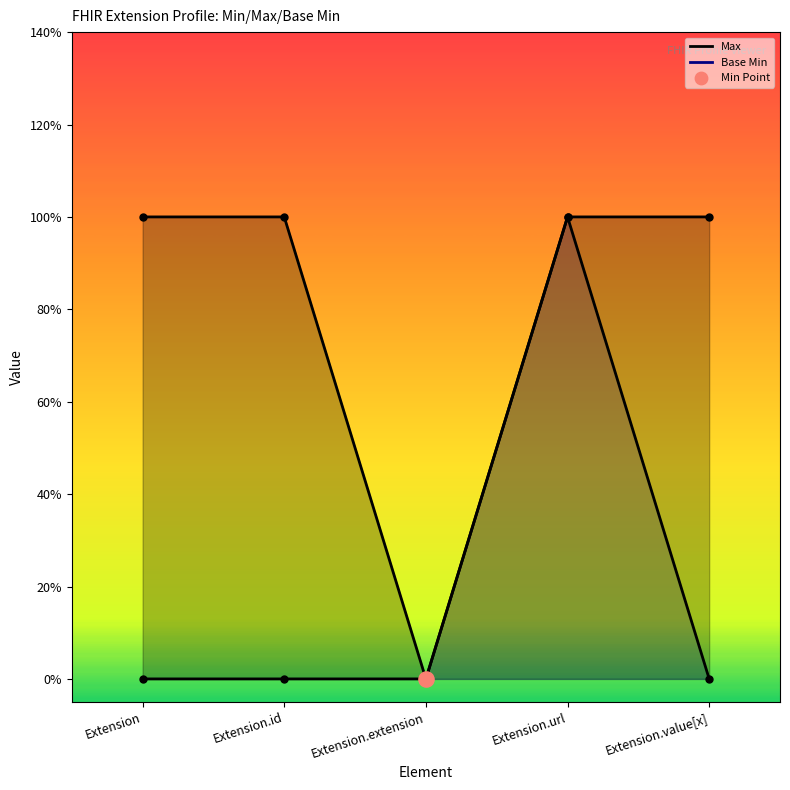

Which series has the largest Y range (max minus min)?

Max